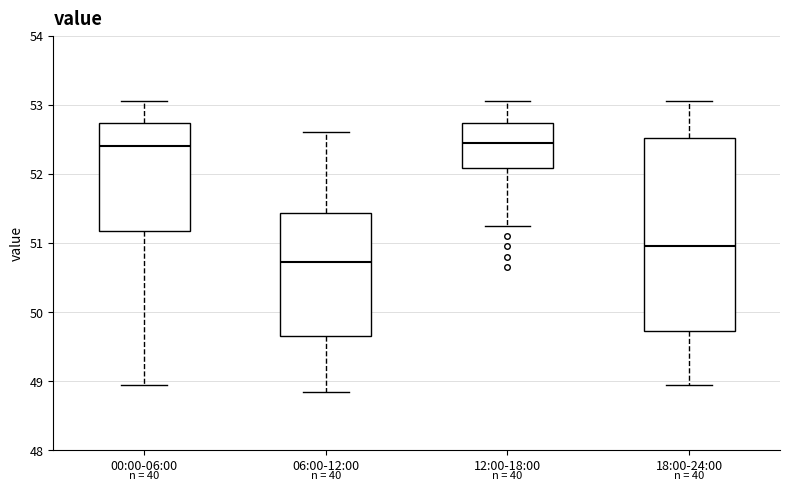

Reading left to right, transcribe this box plot: for each box, give where its median line is, the range the box spans, and where its two whiskers end, as read against the y-axis. The values are not printed on the chart, so give them approximately, as read against the axis.

00:00-06:00: median 52.4, box 51.2 to 52.7, whiskers 49.0 to 53.1
06:00-12:00: median 50.7, box 49.7 to 51.4, whiskers 48.9 to 52.6
12:00-18:00: median 52.4, box 52.1 to 52.7, whiskers 51.3 to 53.1
18:00-24:00: median 51.0, box 49.7 to 52.5, whiskers 49.0 to 53.1